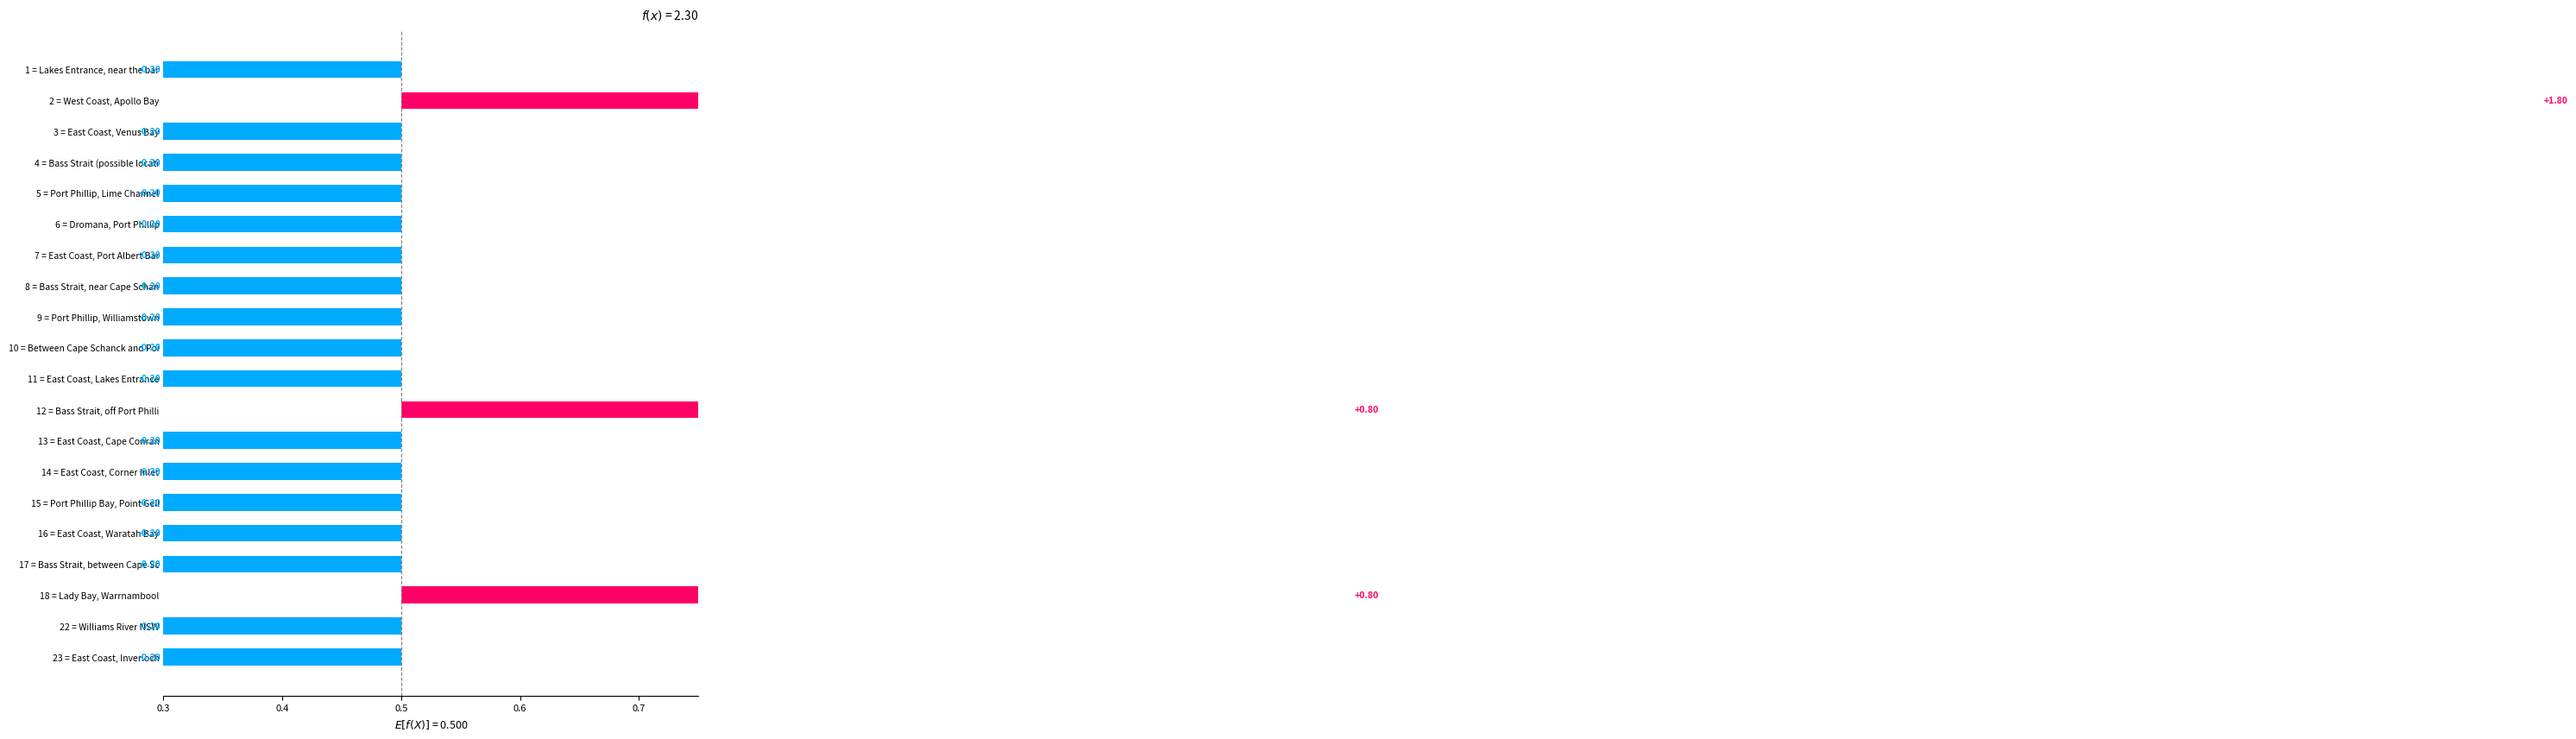

Reading left to right, list all the values displayed in this chart.

-0.2	1.8	-0.2	-0.2	-0.2	-0.2	-0.2	-0.2	-0.2	-0.2	-0.2	0.8	-0.2	-0.2	-0.2	-0.2	-0.2	0.8	-0.2	-0.2